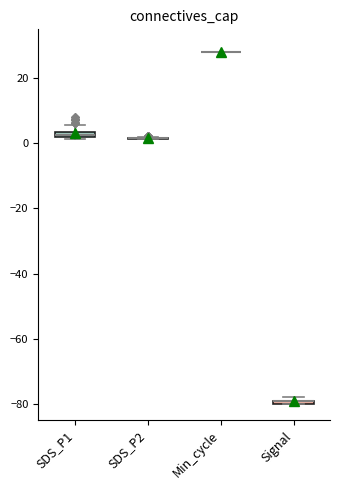

Where is the lower edge of the box for Signal on the y-axis? The values are not printed on the chart, so give them approximately, as read against the axis.

-80